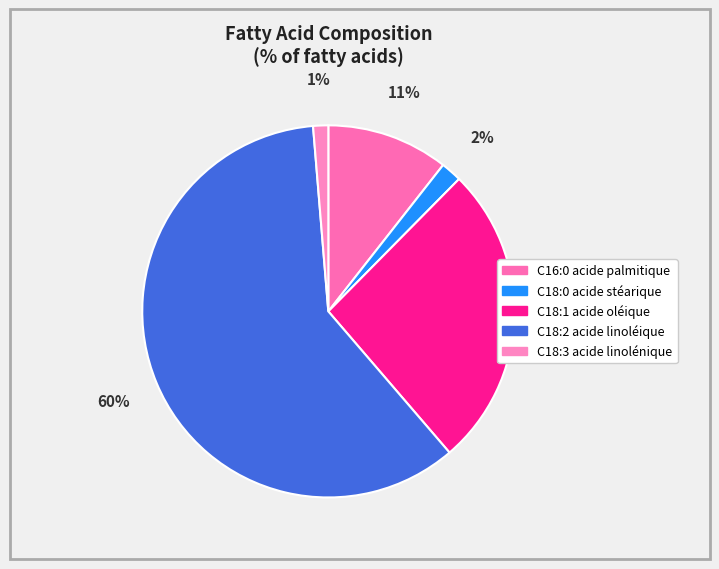

To the nearest percent, what is the average slice percentage?

20%